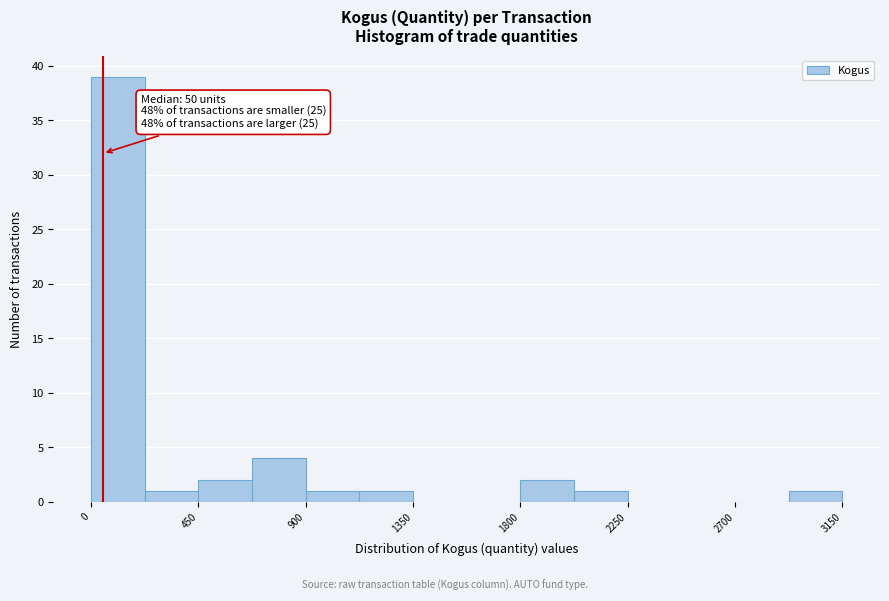

Which range on the x-axis has the tallest bar?

0 to 225